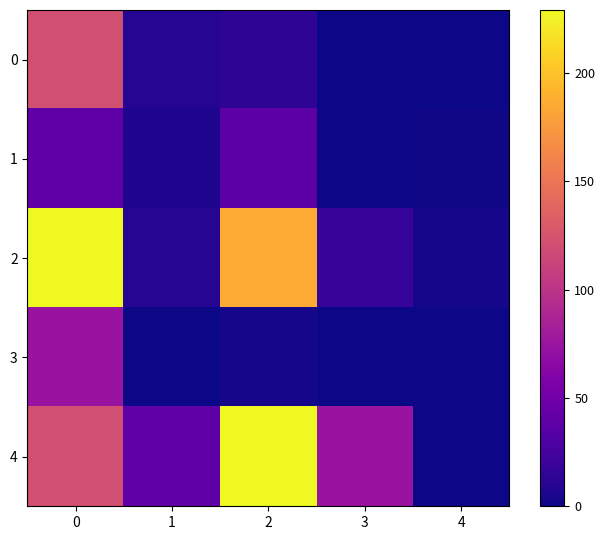

Which series has the largest total across all categories?

row_4